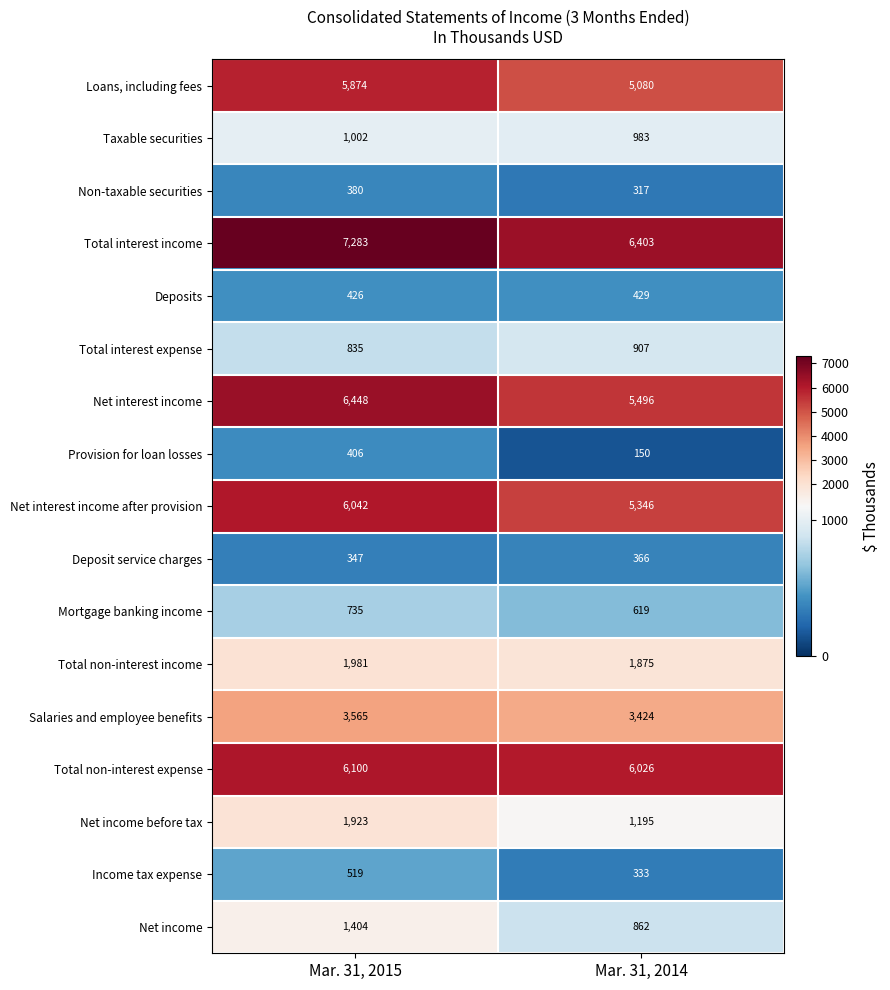

What is the greatest value displayed?

7283